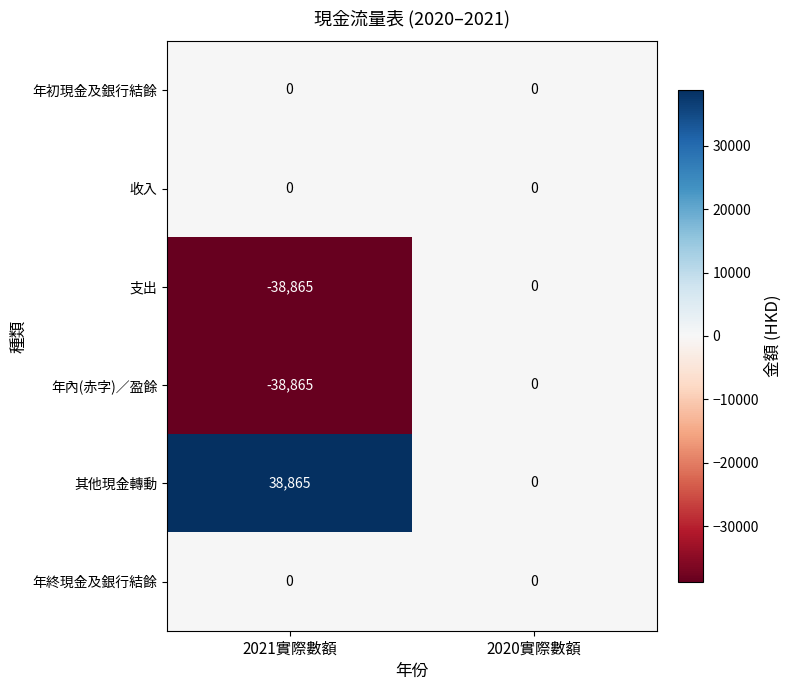

What is the approximate value of 年內(赤字)／盈餘 at 2021實際數額, to the nearest 100?

-38900